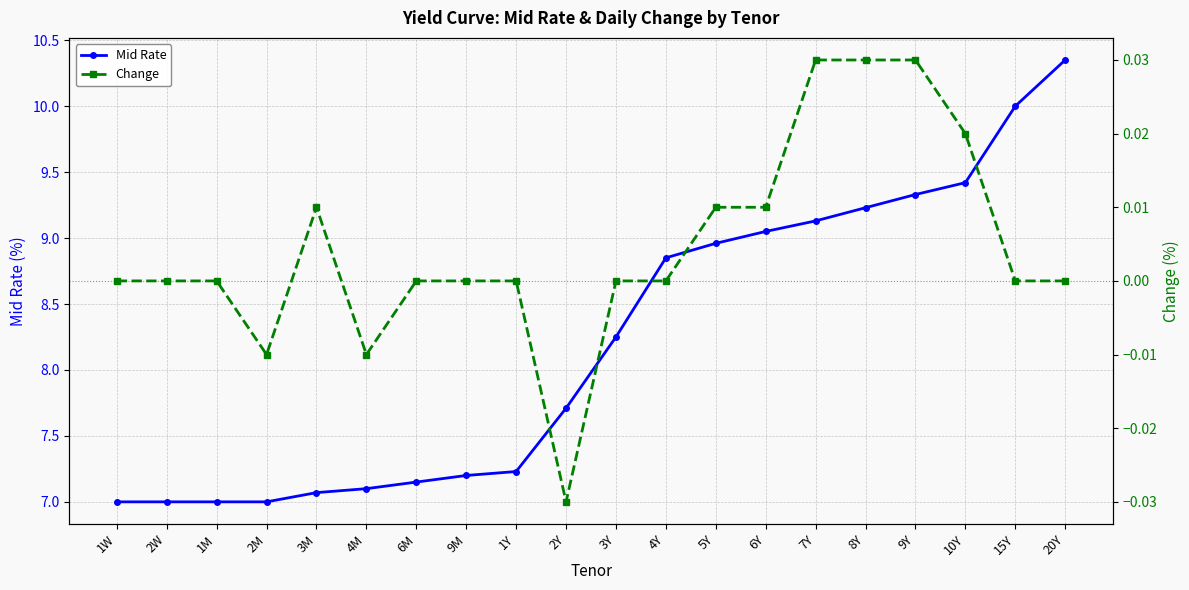

What is the difference between the second highest and minimum values in the Mid Rate series?

3.0